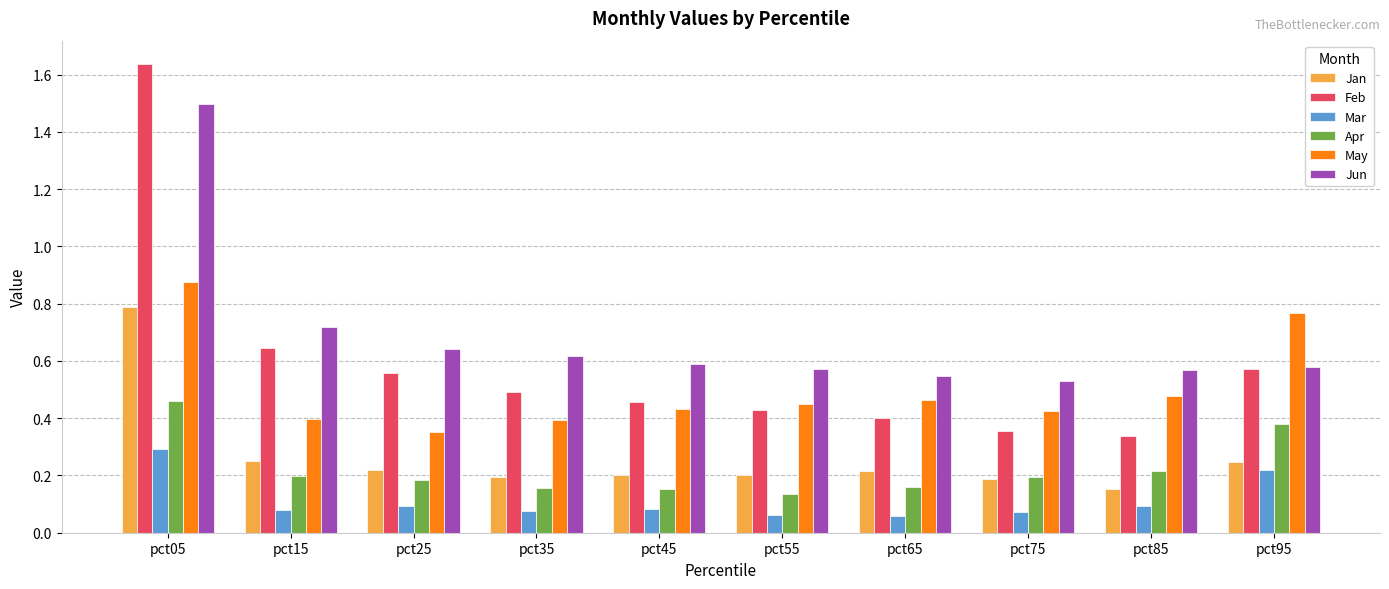

Is it true that May equals 0.4 at pct45?

True